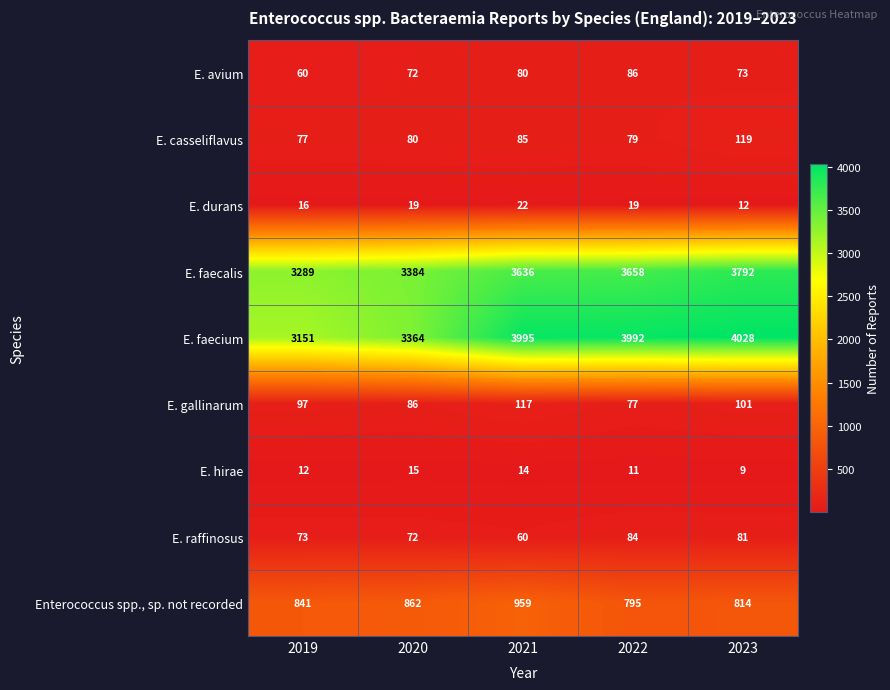

The E. faecium series shows 1617 at 2023. True or false?

False